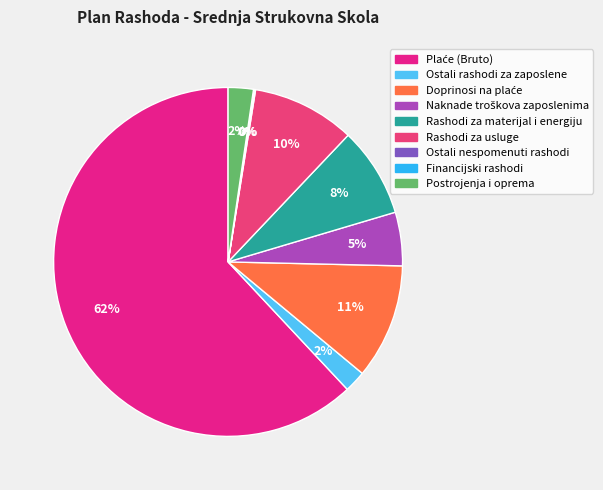

Does any single category account for the majority?

Yes